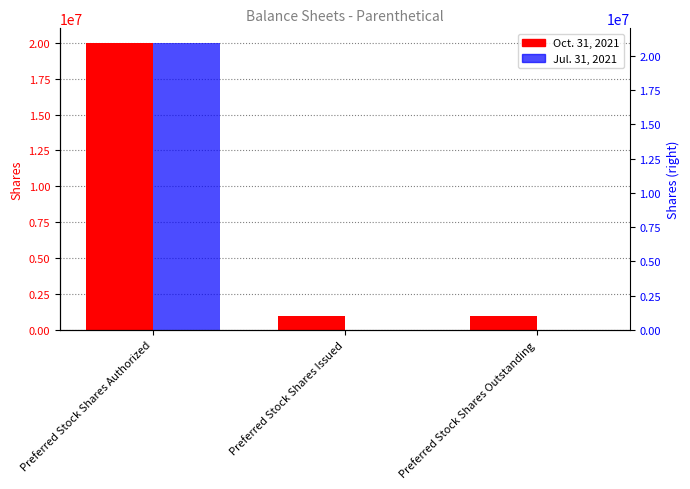

Count the Jul. 31, 2021 values in the range 1000 to 20000000.

3